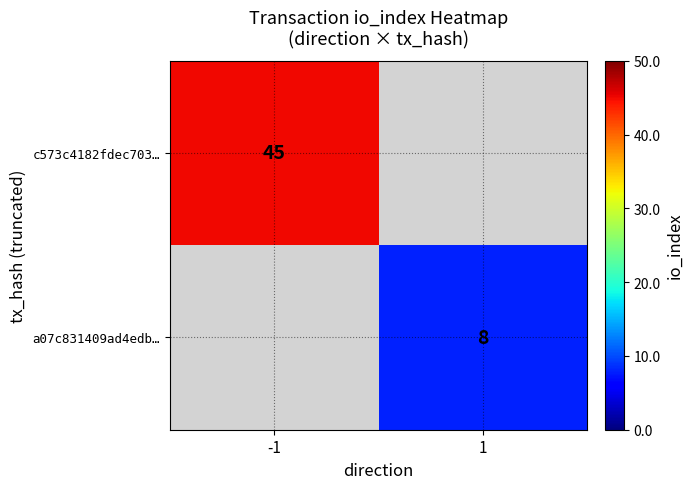

The value of a07c831409ad4edb… at 1 is 8. True or false?

True